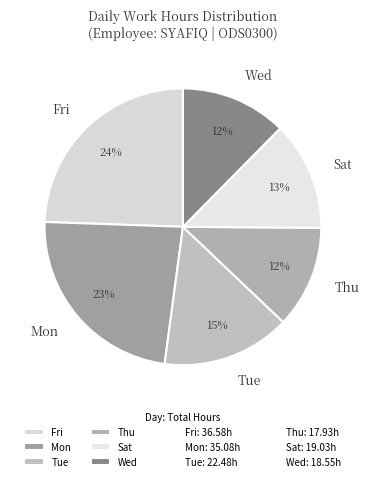

To the nearest percent, what is the average slice percentage?

17%